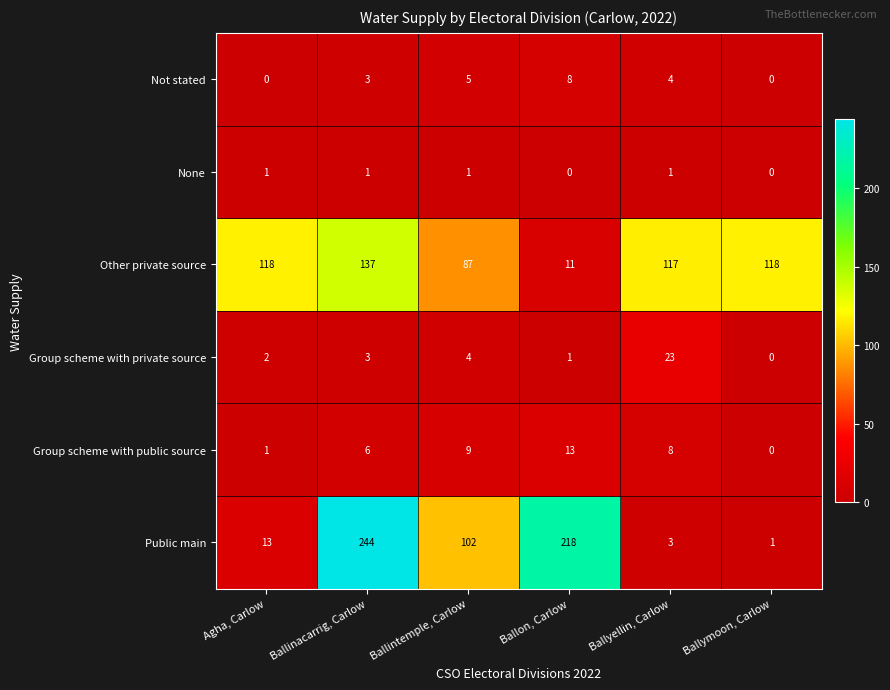

At which label does Group scheme with public source reach its minimum?

Ballymoon, Carlow